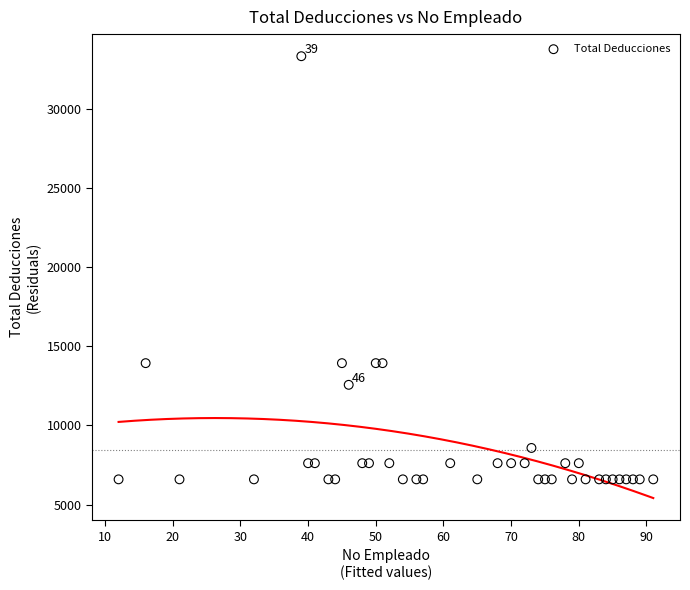

What is the range of Y values (max minus min)?

26738.8